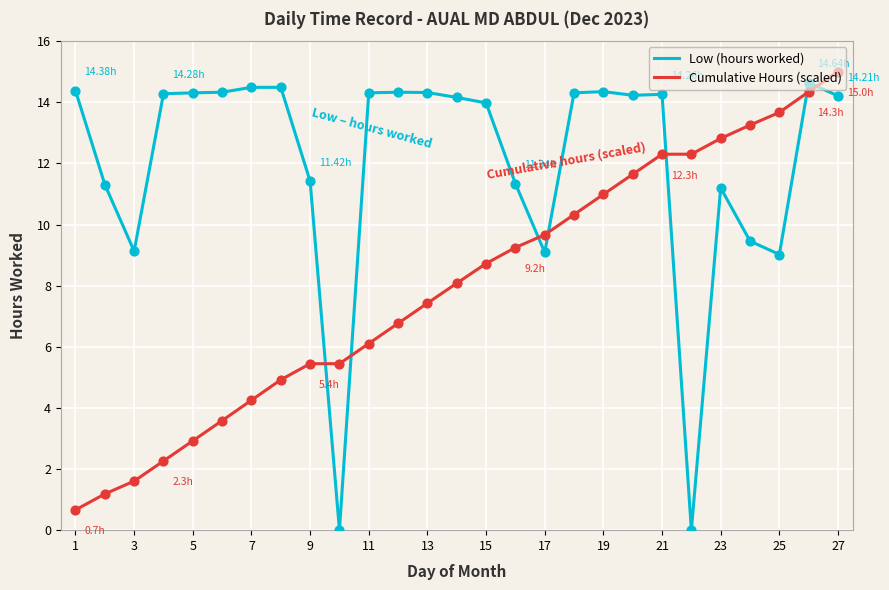

Which series has the largest total across all categories?

Low (hours worked)